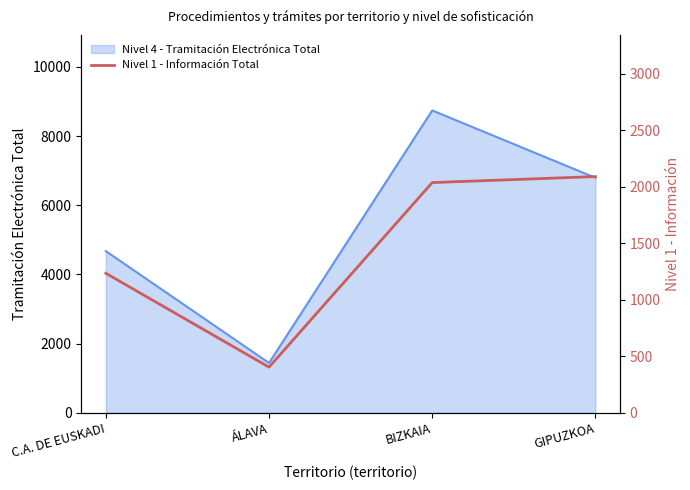

True or false: Nivel 4 - Tramitación Electrónica Total has more than 1 points higher than both neighbors.

False